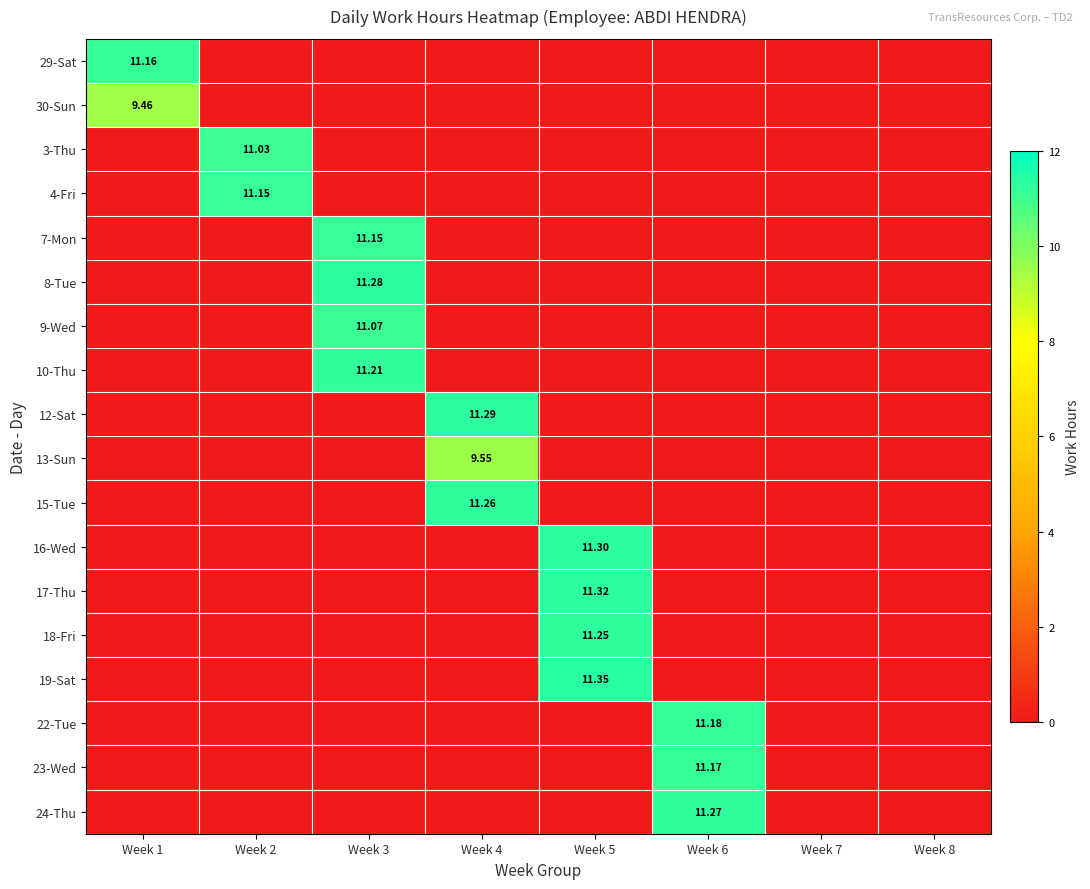

The 16-Wed series shows 0.0 at Week 1. True or false?

True